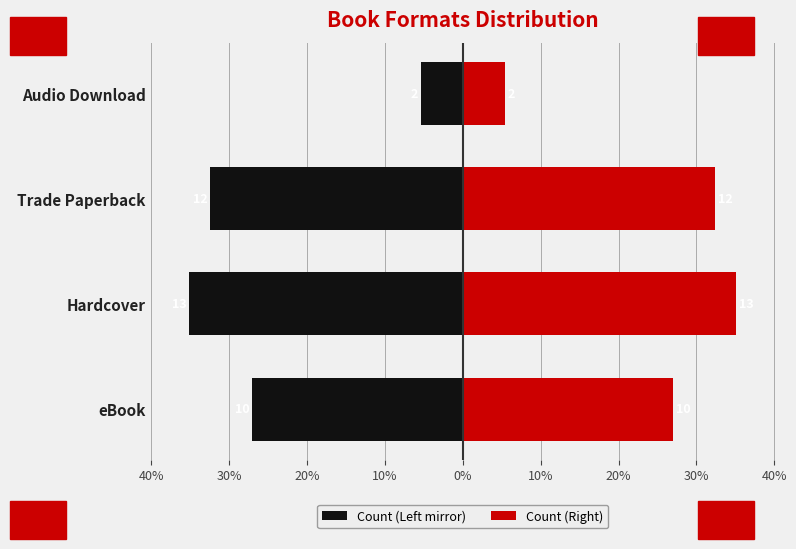

Which series has the largest total across all categories?

Count (Right)